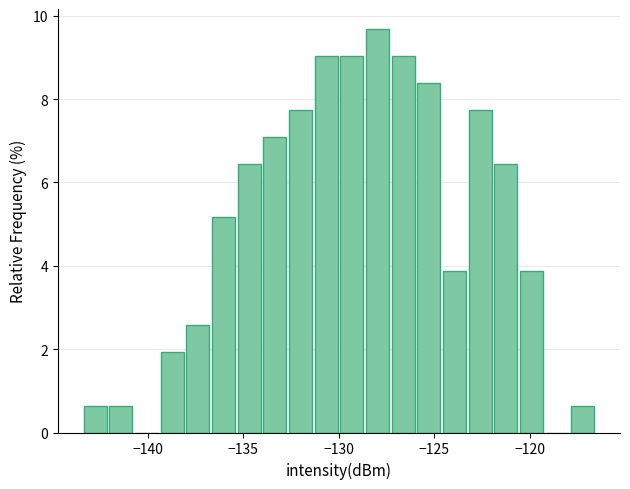

Around what value on the x-axis is the tallest bar? Give the approximate position of its centre, as read against the axis.

-128.0